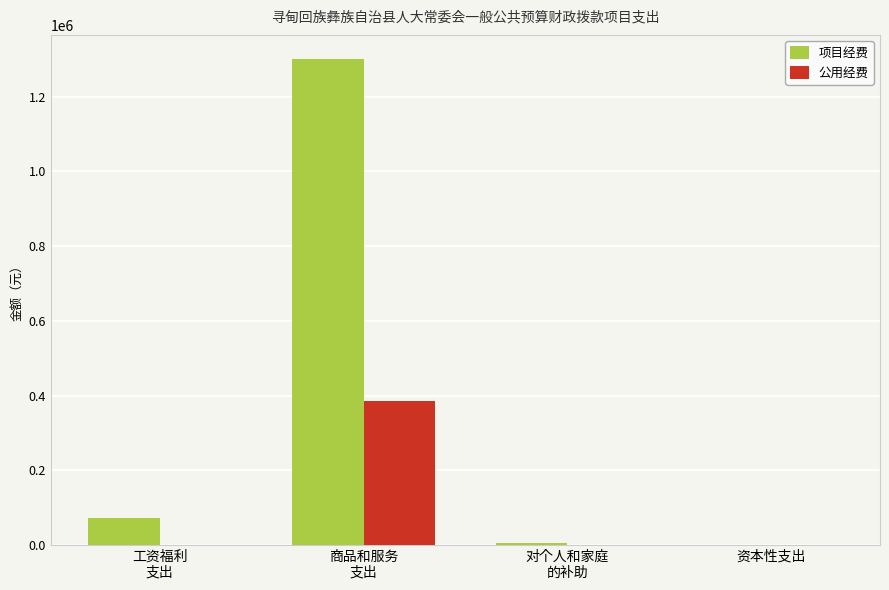

Which series has the largest total across all categories?

项目经费